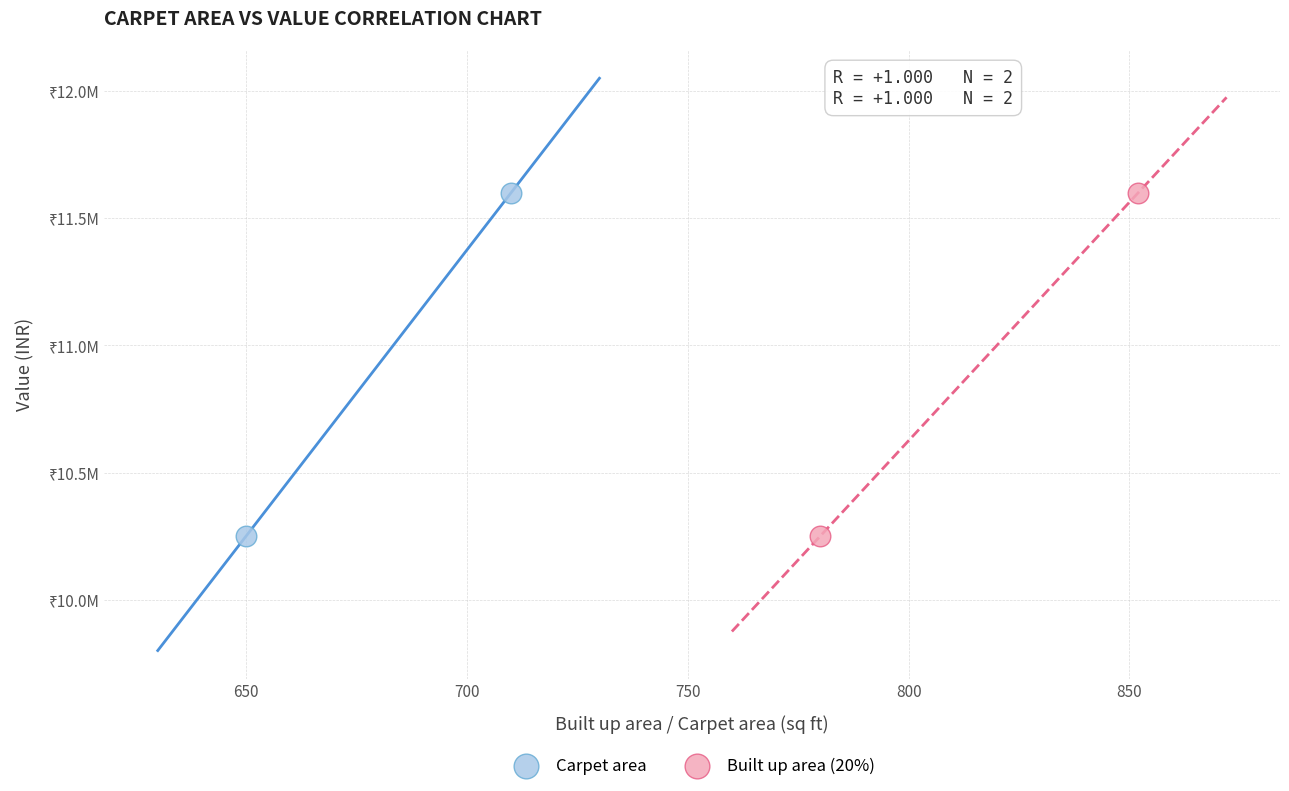

What are all the series names shown in the legend?

Carpet area, Built up area (20%)